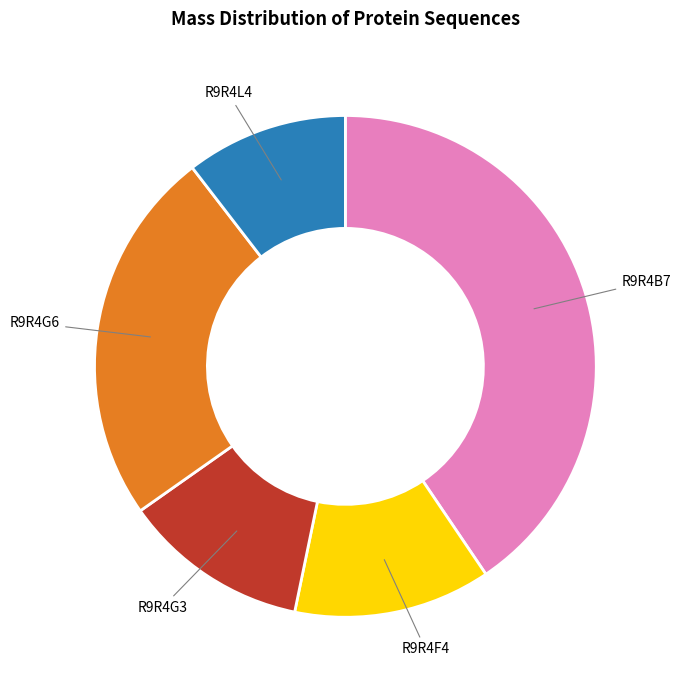

Between R9R4L4 and R9R4B7, which is larger?

R9R4B7